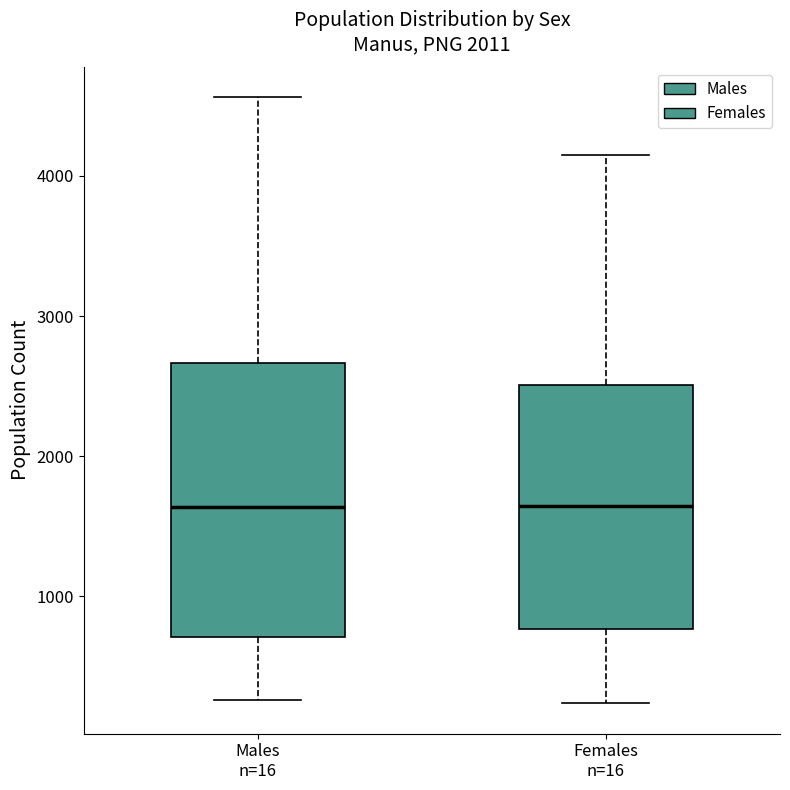

Reading left to right, transcribe this box plot: for each box, give where its median line is, the range the box spans, and where its two whiskers end, as read against the y-axis. The values are not printed on the chart, so give them approximately, as read against the axis.

Males n=16: median 1600, box 700 to 2700, whiskers 300 to 4600
Females n=16: median 1600, box 800 to 2500, whiskers 200 to 4100